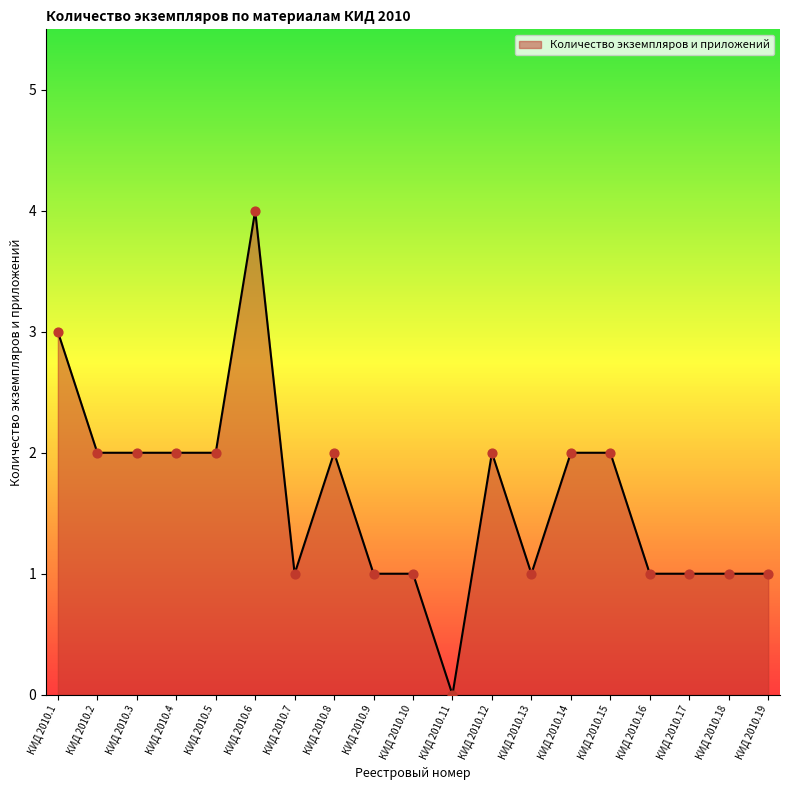

Approximately how many times larger is the value at КИД 2010.19 compared to КИД 2010.10?

1.0